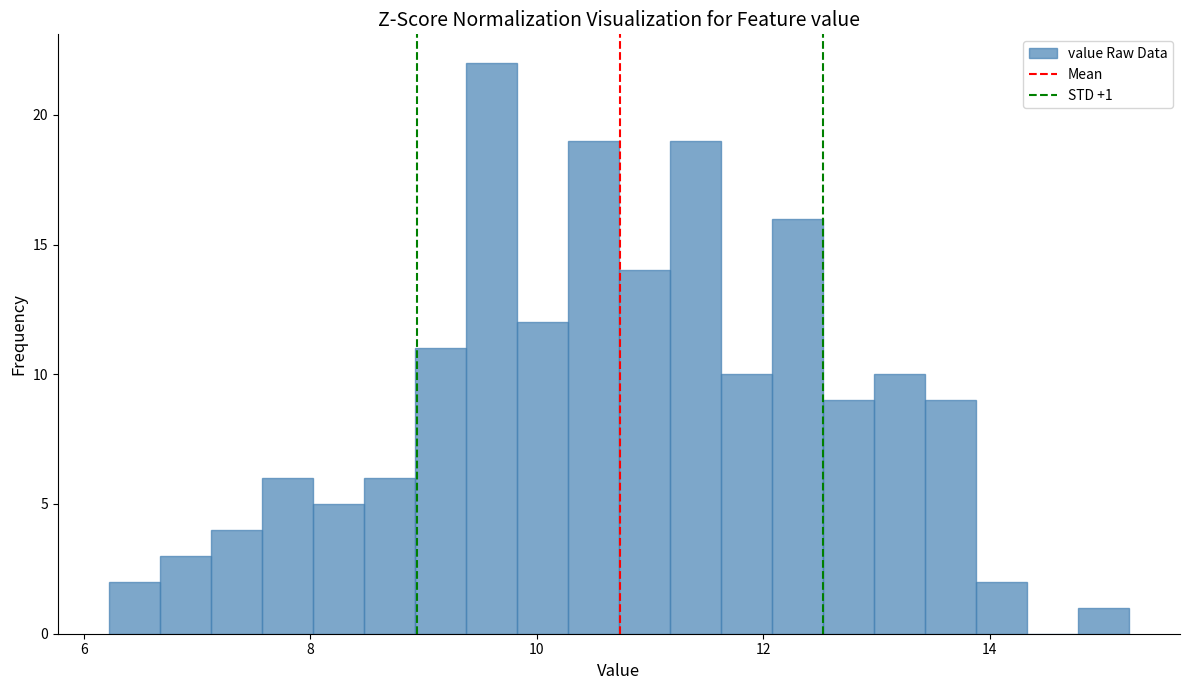

Read against the x-axis, roughly where is the centre of the tallest bar?

9.6